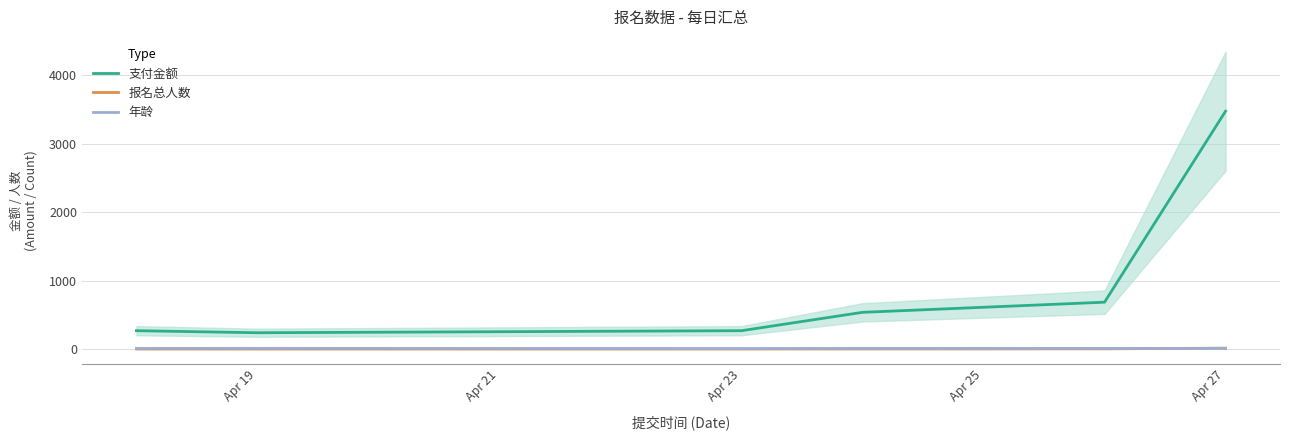

True or false: 年龄 has more than 2 interior local peaks.

False